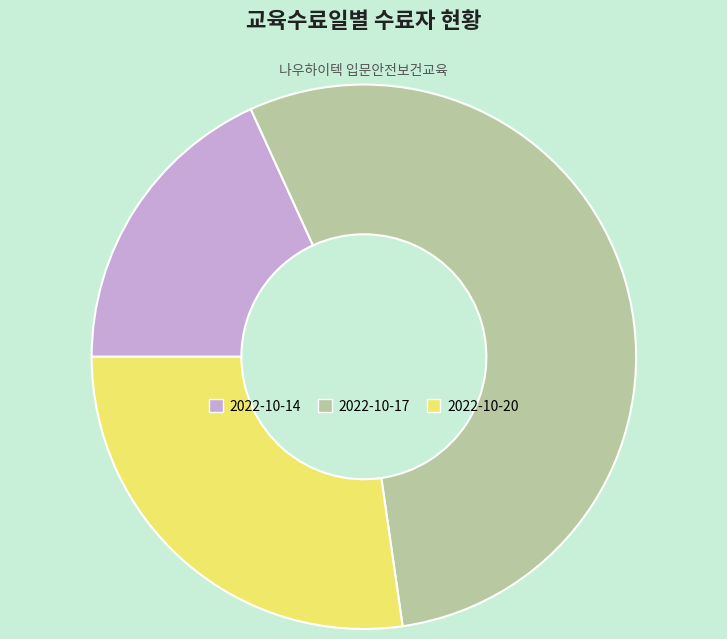

Do 2022-10-20 and 2022-10-14 together represent more than half of the pie?

No